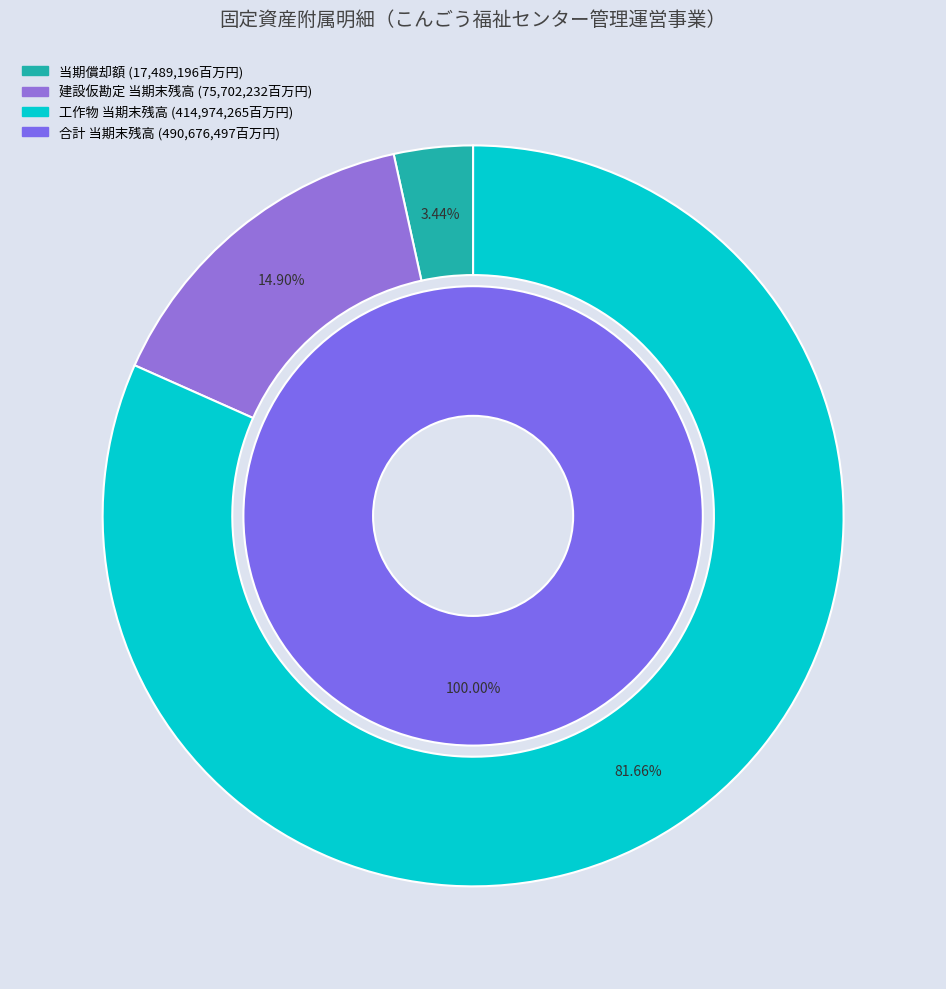

Rank the categories by value from lowest to highest.

当期償却額(減損を含む), 建設仮勘定 当期末残高, 工作物 当期末残高, 合計 当期末残高